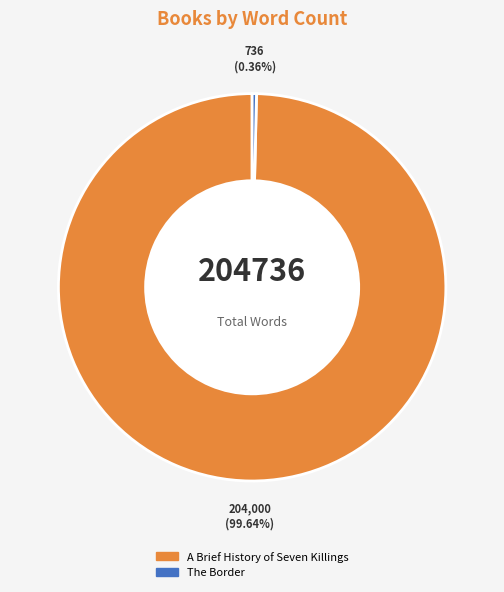

To the nearest percent, what is the difference between the largest and smallest slice percentages?

99%